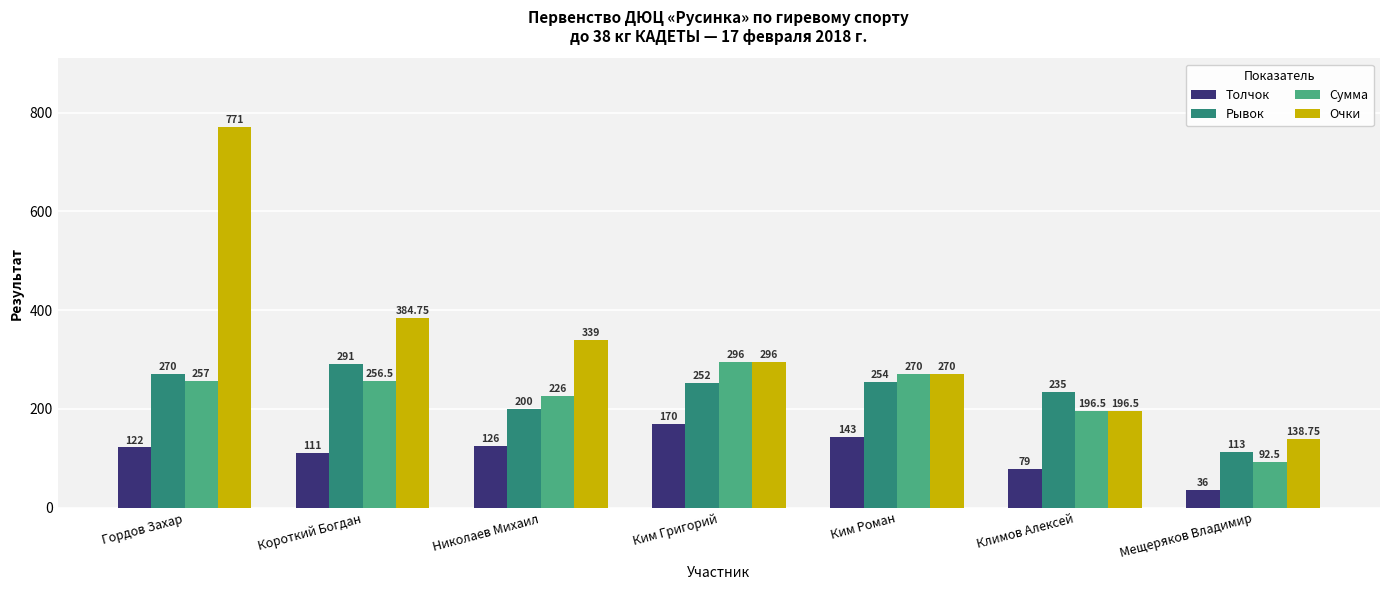

How many bars are there in each group?

4